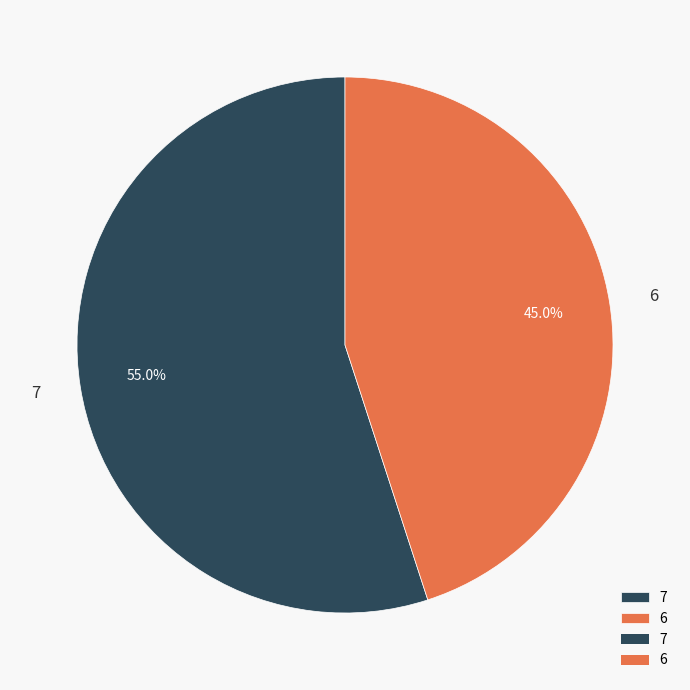

Which category accounts for the majority?

7